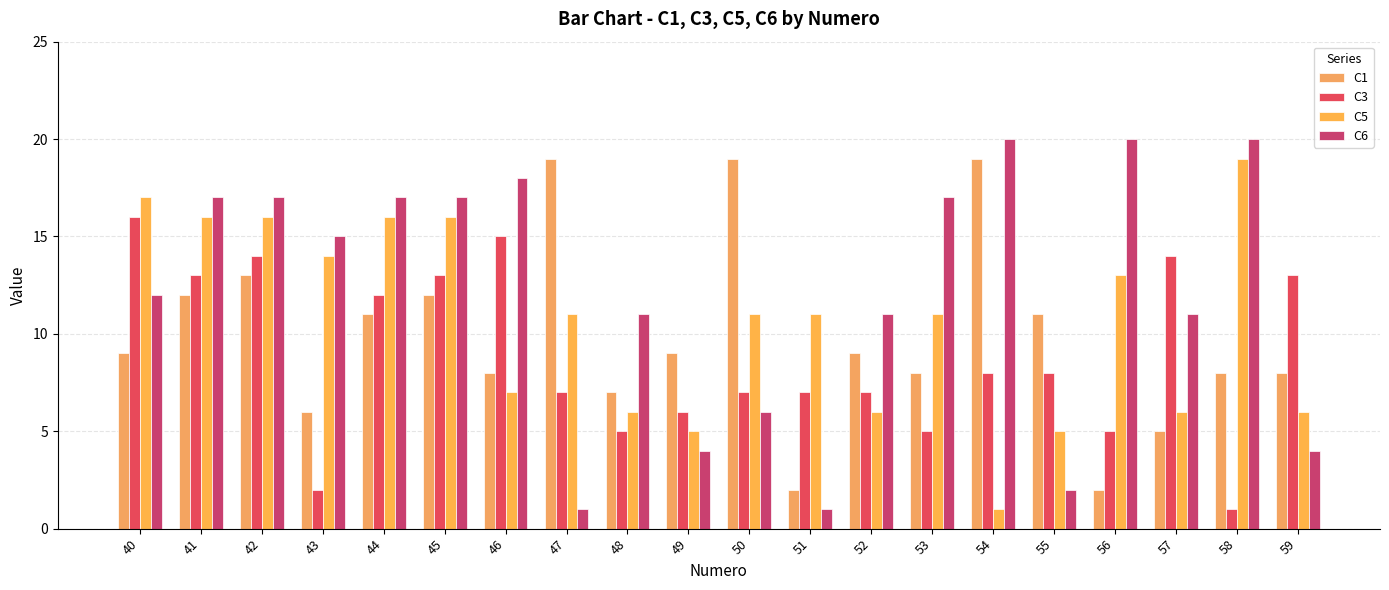

At which label is C5 closest to 10?

47